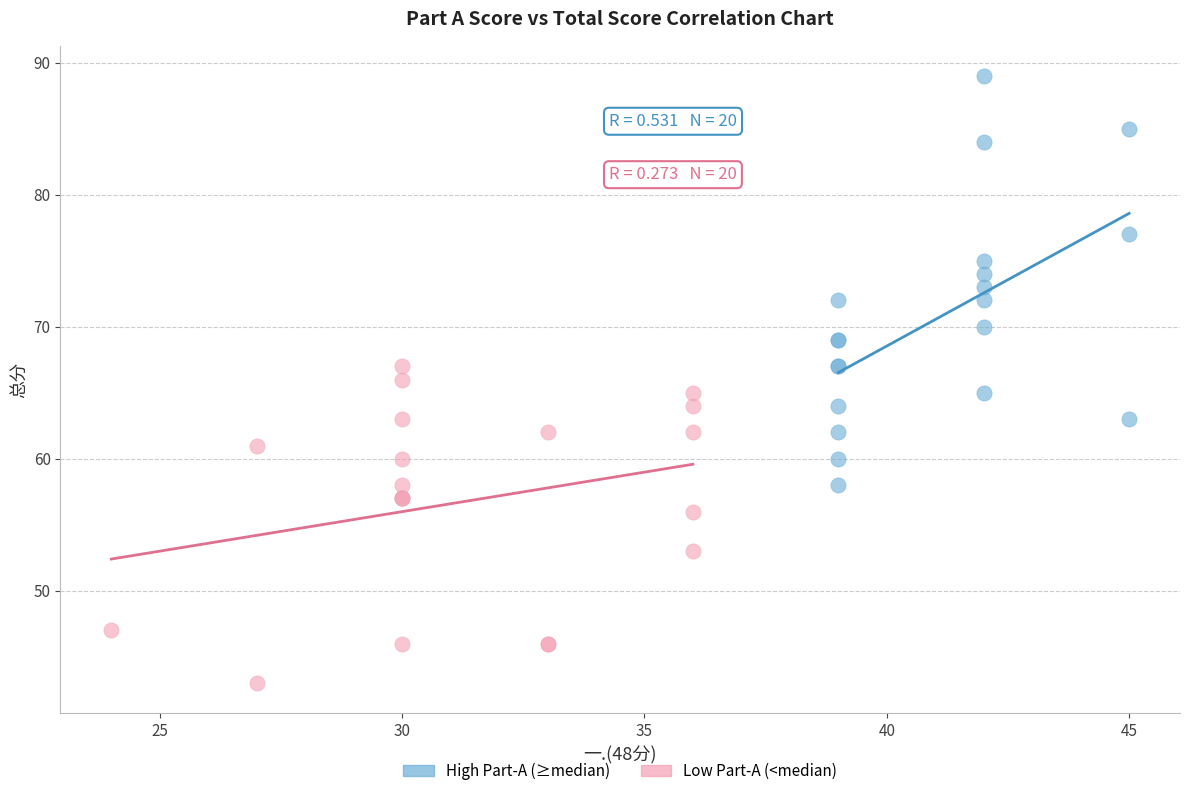

What are all the series names shown in the legend?

High Part-A (≥median), Low Part-A (<median)